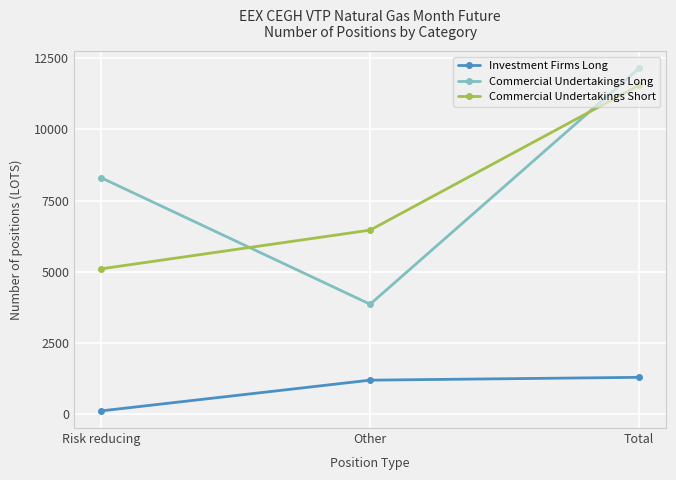

What is the sum of all Investment Firms Long values?

2562